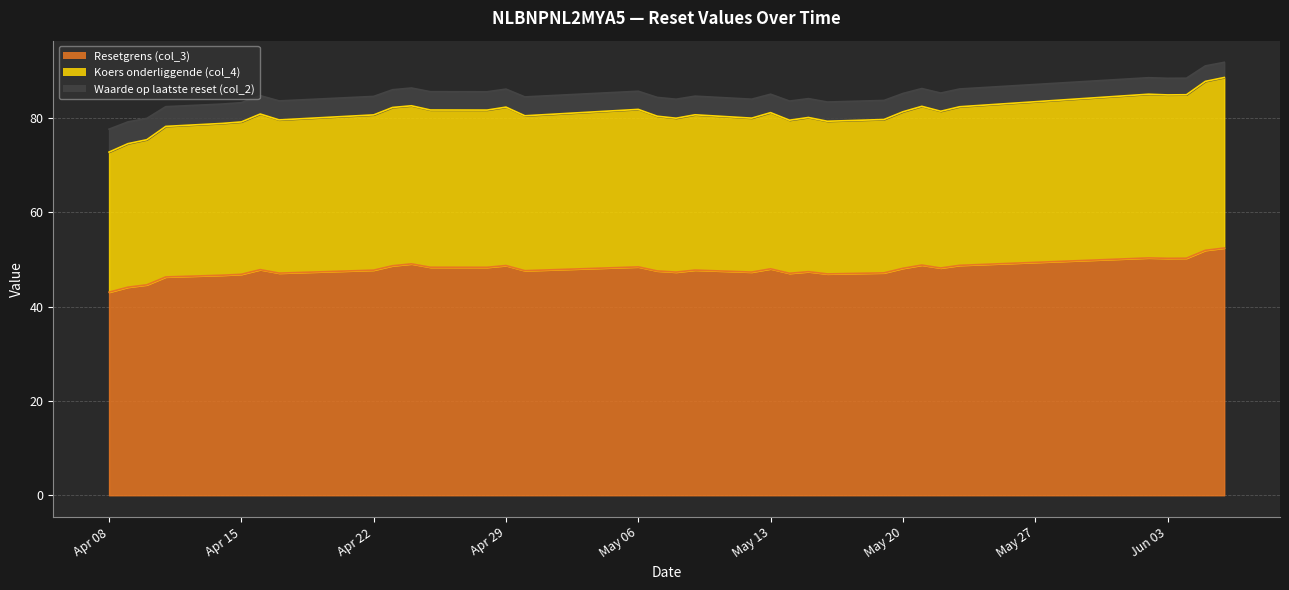

Does the chart display data point markers on the line(s)?

No